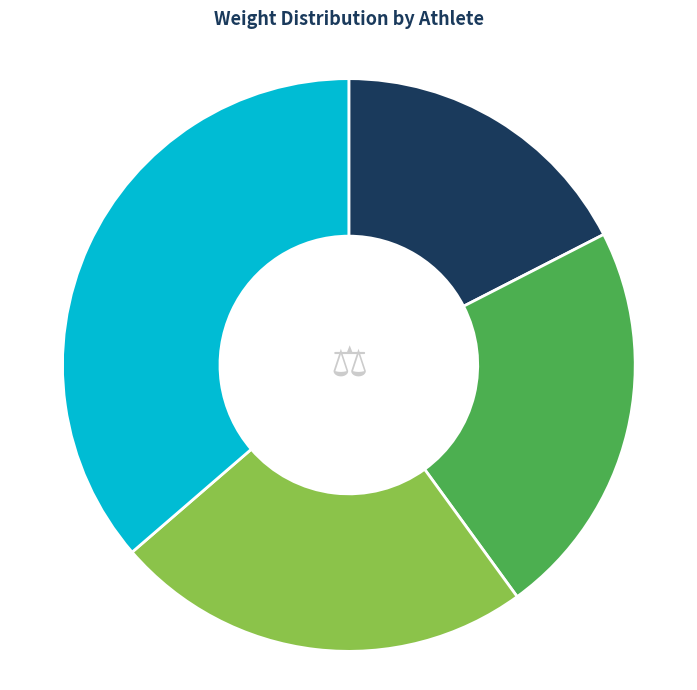

Is Виткевич Николай the majority of the pie?

No